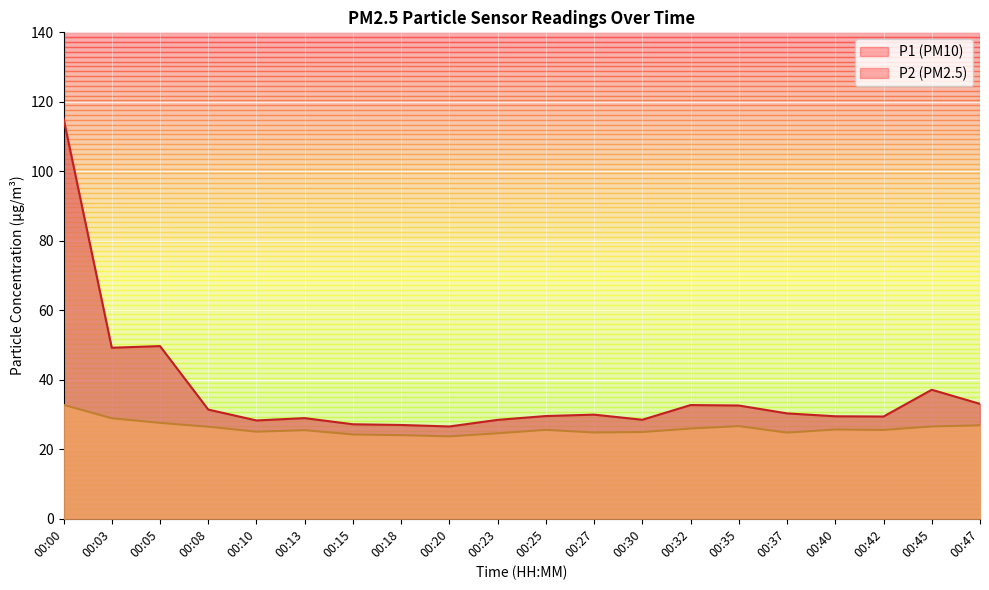

Which category has the lowest value in the P1 series?

00:20